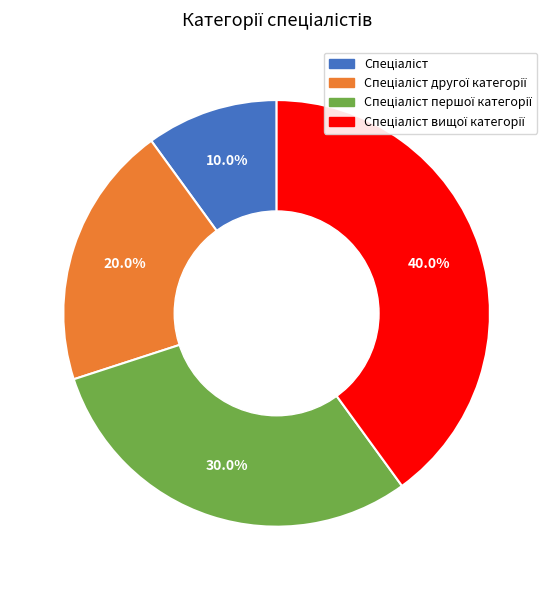

Does any single category account for the majority?

No